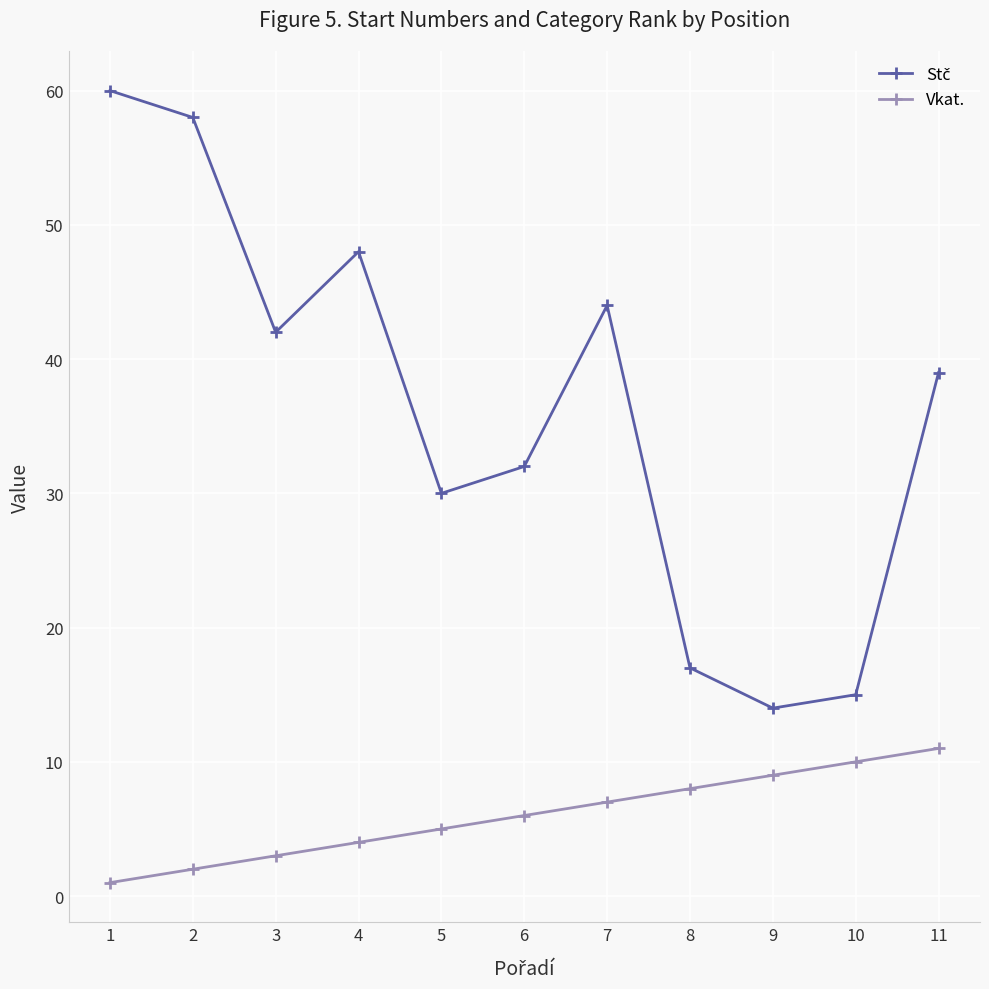

At how many categories does at least one series exceed 3?

11